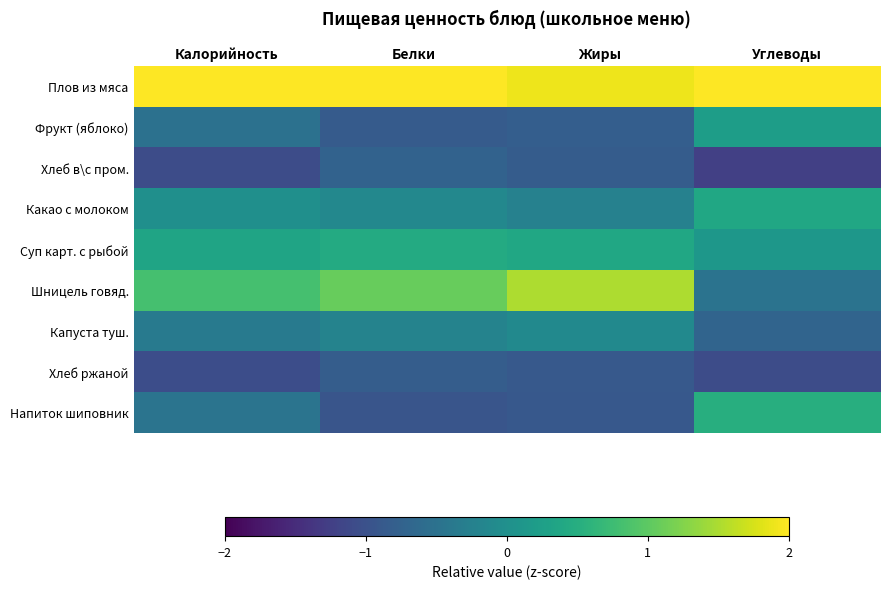

At Калорийность, list the series in order from smallest to largest.

Хлеб в\с пром., Хлеб ржаной, Фрукт (яблоко), Напиток шиповник, Капуста туш., Какао с молоком, Суп карт. с рыбой, Шницель говяд., Плов из мяса